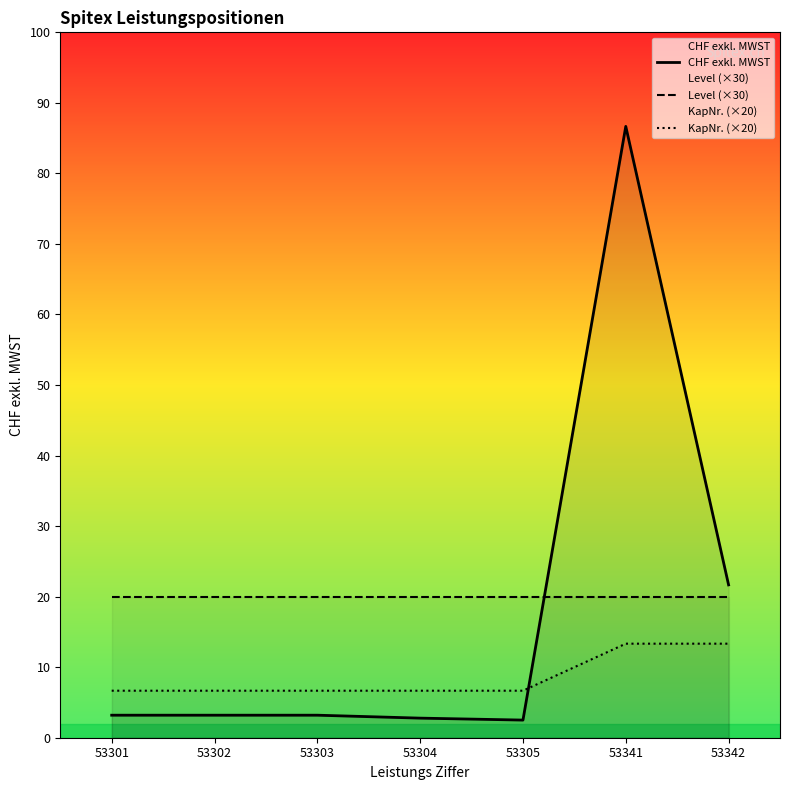

The value of Level (×30) at 53303 is 36.8. True or false?

False